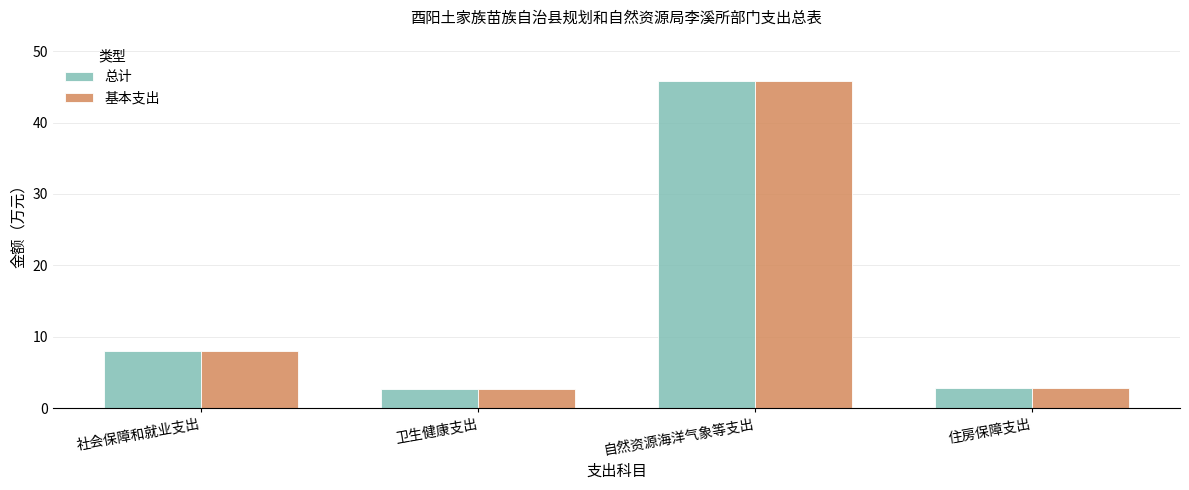

The 基本支出 series shows 13.6 at 自然资源海洋气象等支出. True or false?

False